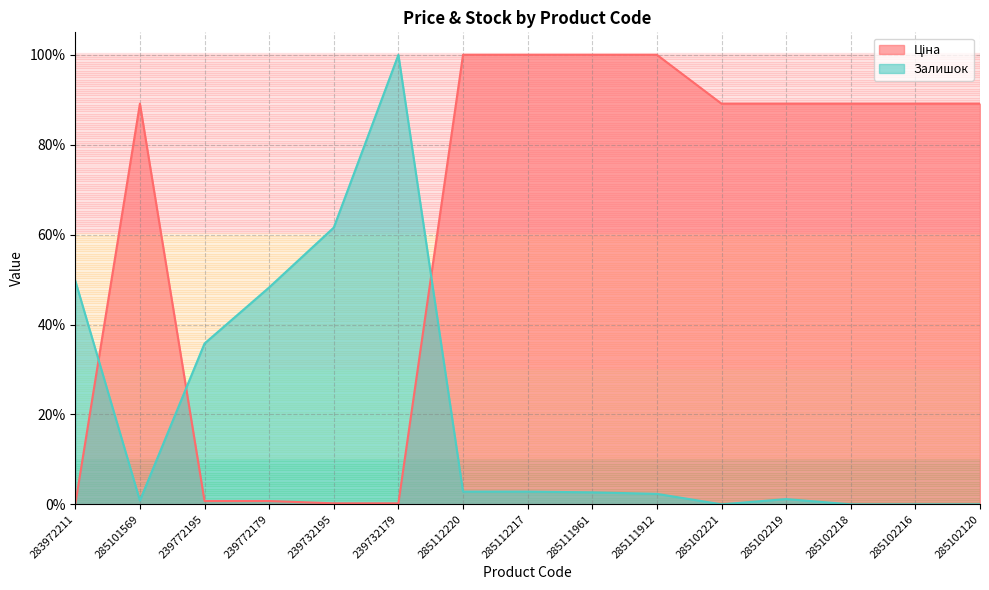

Between 285112217 and 239732179, which is larger?

285112217